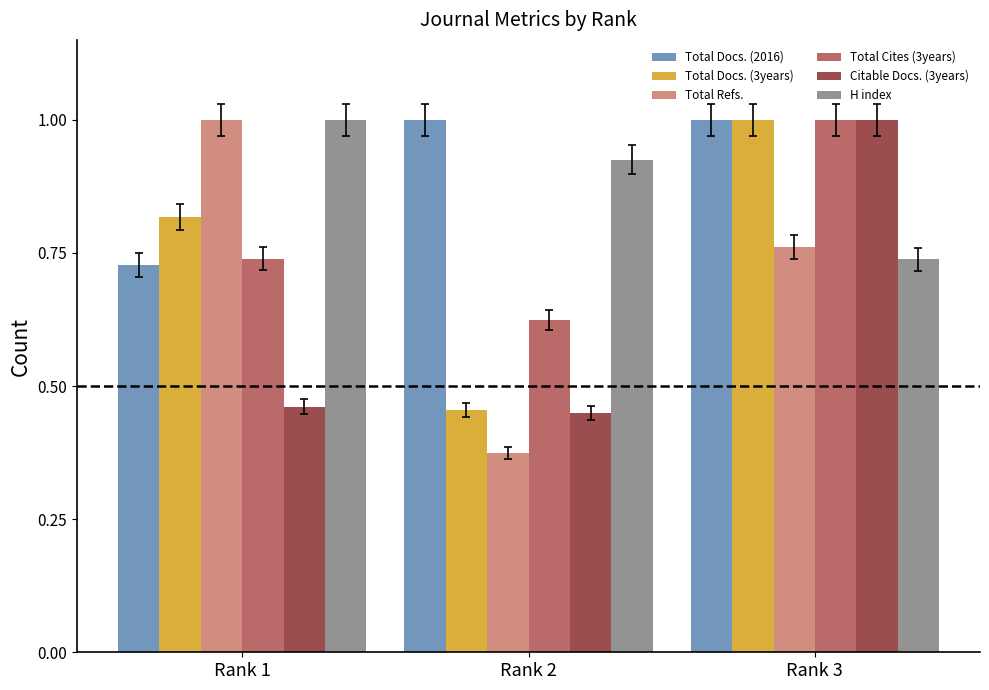

What is the greatest value displayed?

1.0